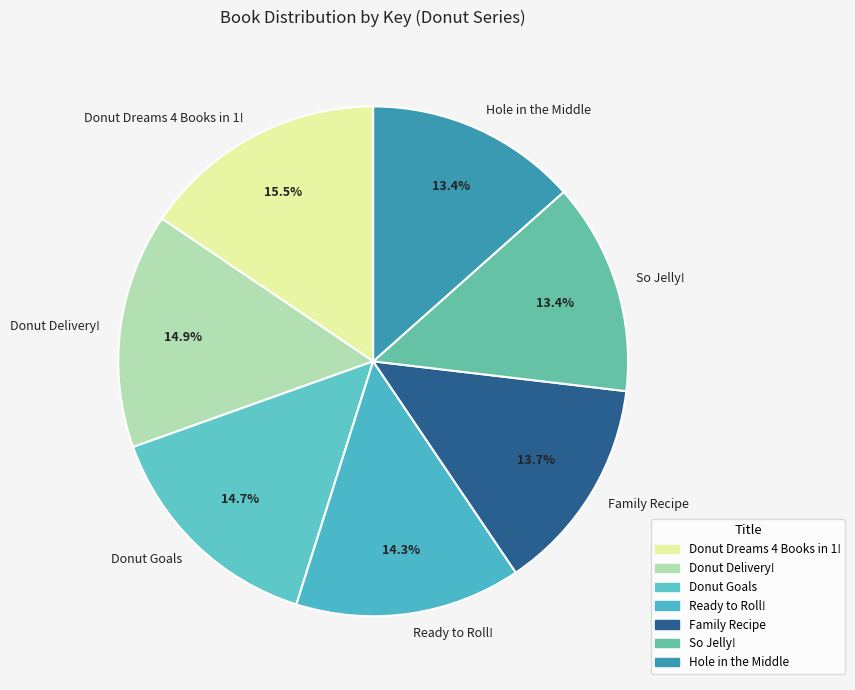

How many segments does this pie chart have?

7